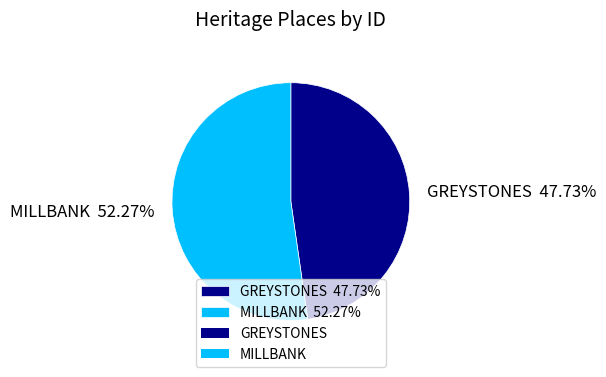

How many segments does this pie chart have?

2